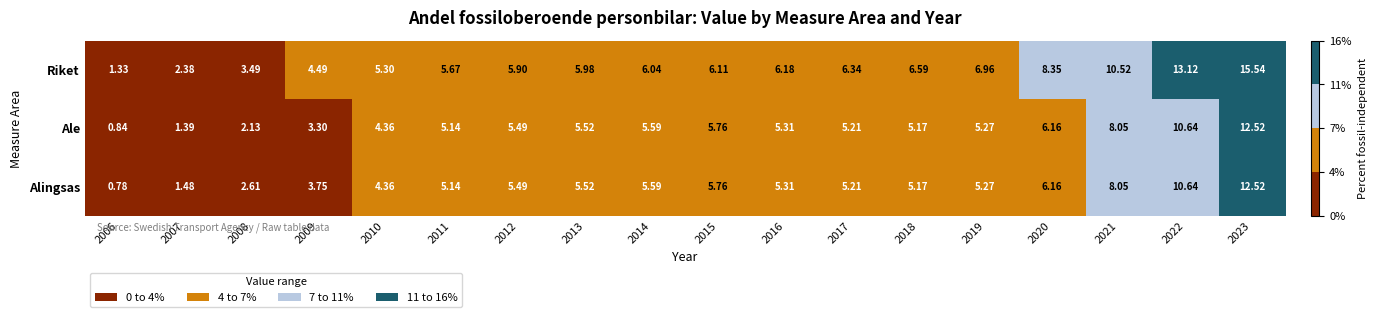

Between 2009 and 2022, which series saw the biggest shift?

Riket